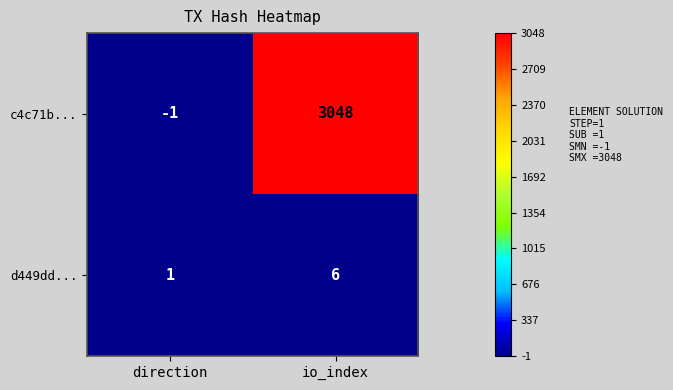

The c4c71b... series shows 2041 at io_index. True or false?

False